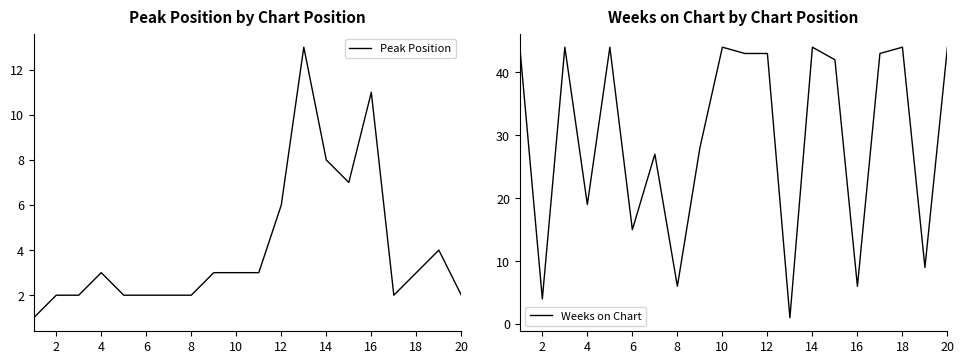

What is the lowest value of the Peak Position series?

1